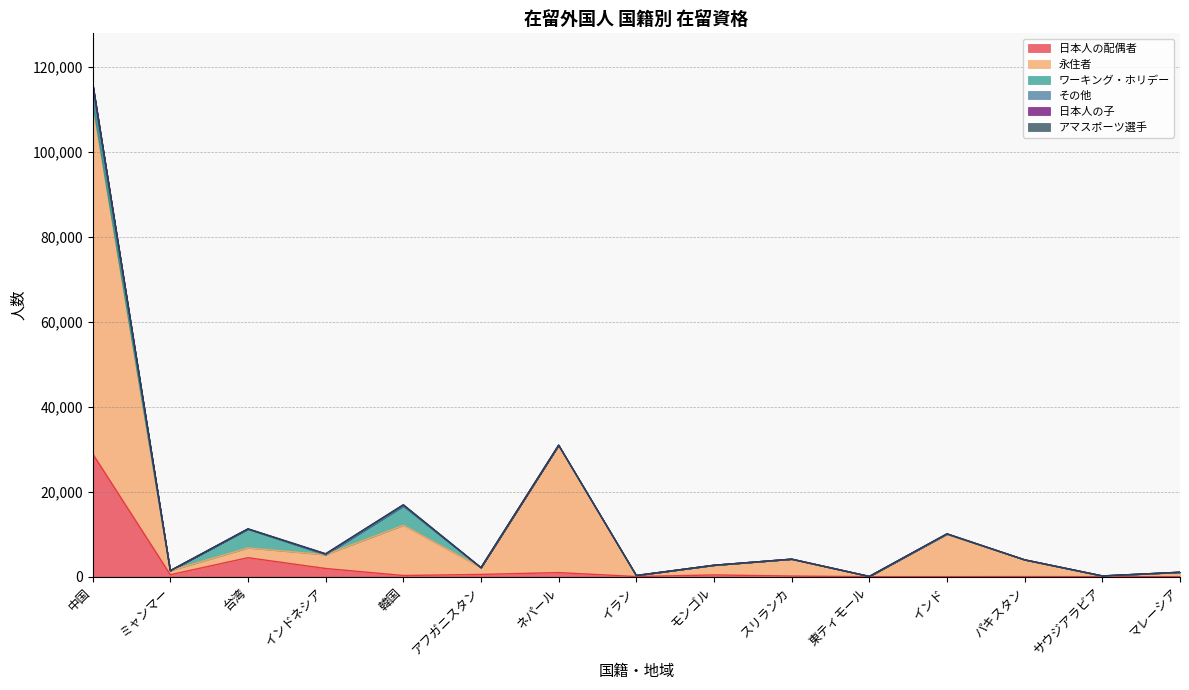

Where does the 日本人の子 series first go above 4?

中国